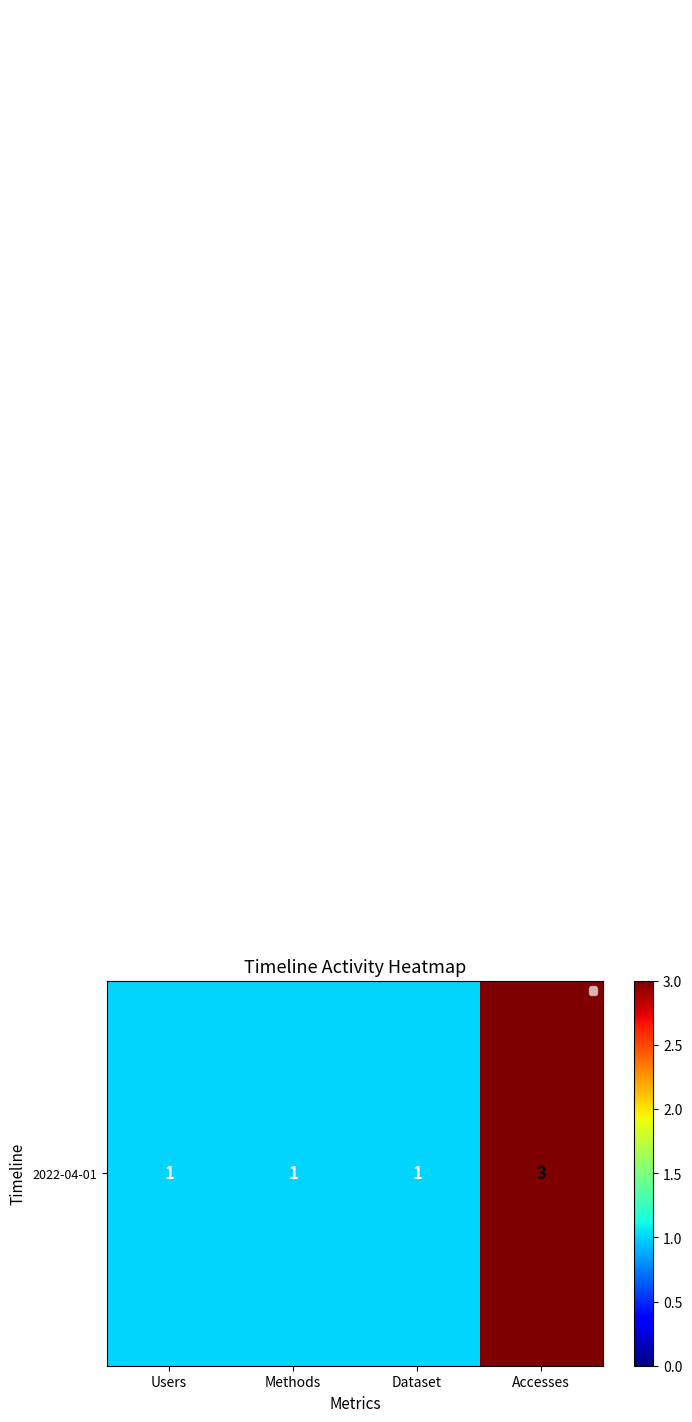

What is the difference between the highest and lowest values at Accesses?

3